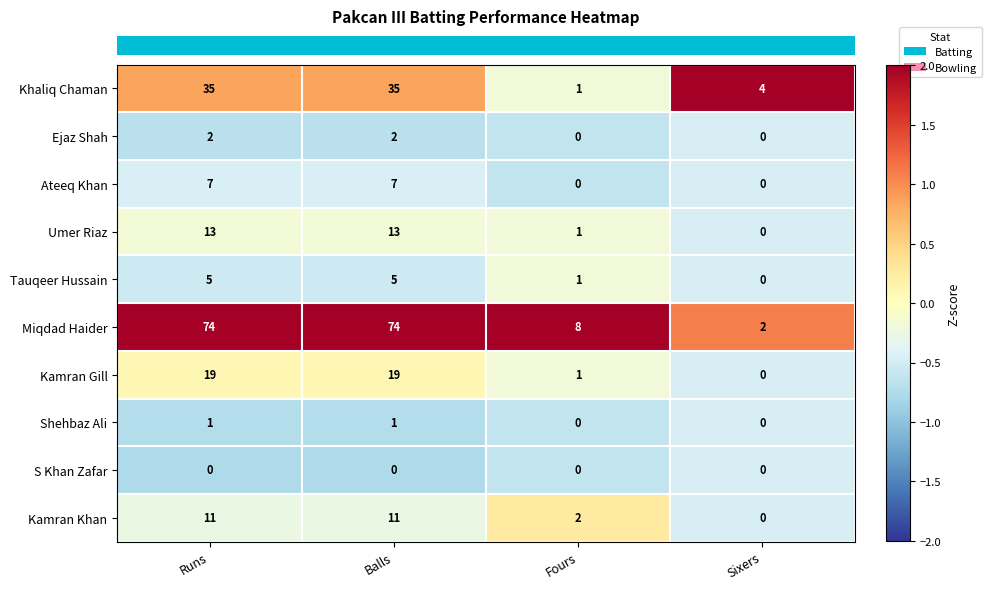

At how many categories does at least one series exceed 0?

4